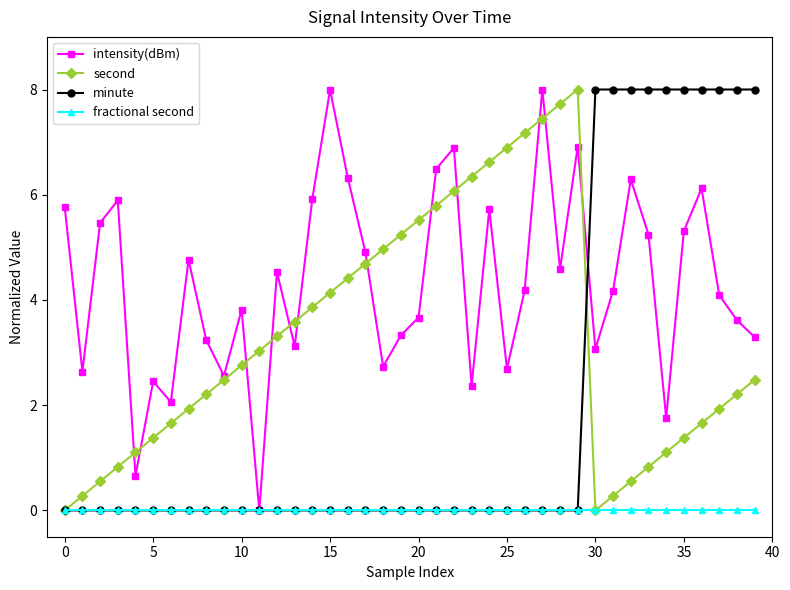

How many distinct data groups are displayed?

4